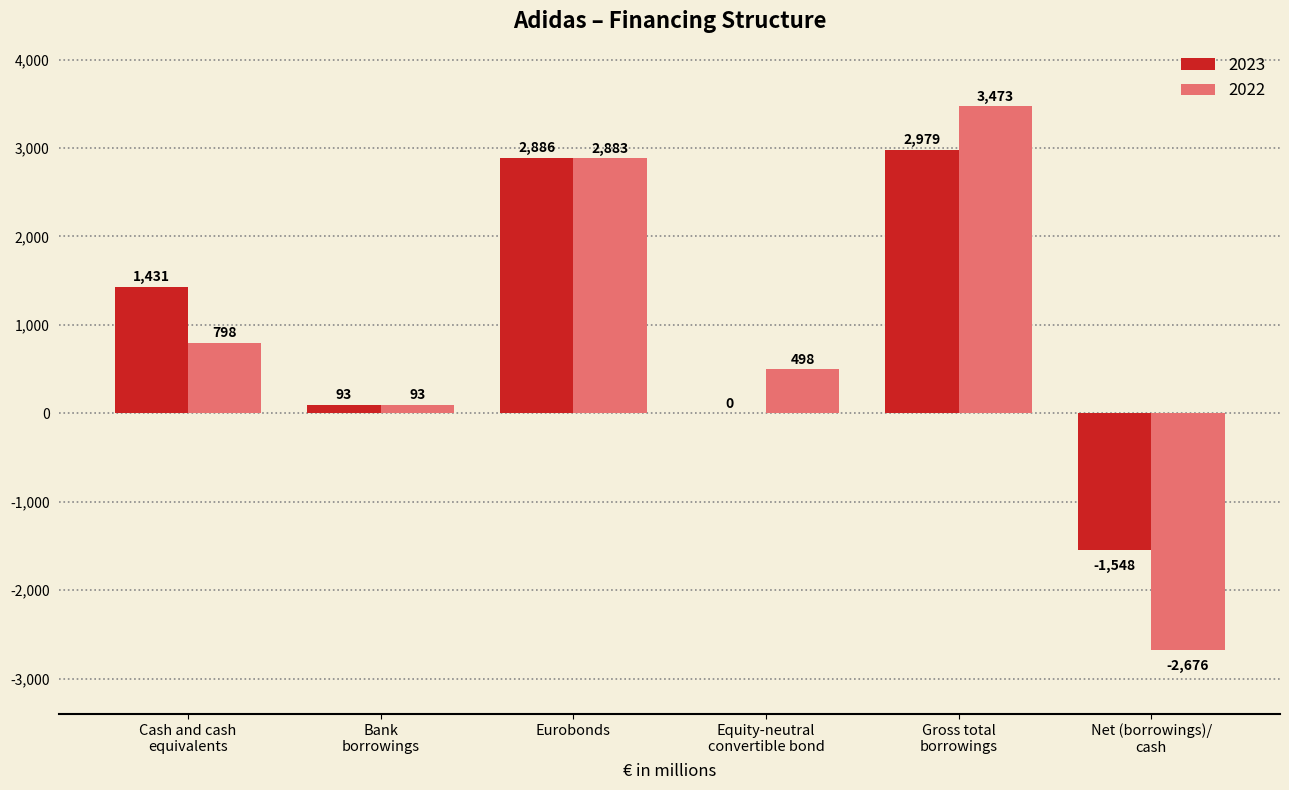

Which series has the largest range (max minus min)?

2022